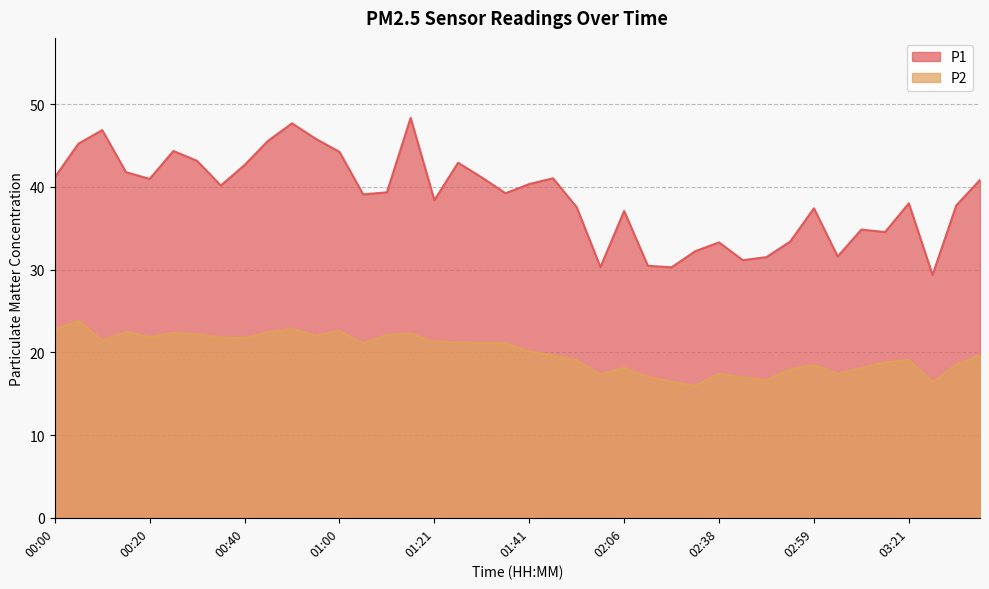

Reading right to left, transcribe all the data shown in this chart.

P1: 40.8	37.8	29.4	38.0	34.5	34.8	31.6	37.4	33.4	31.5	31.1	33.3	32.2	30.3	30.4	37.1	30.3	37.5	41.0	40.3	39.2	41.1	42.9	38.4	48.3	39.3	39.1	44.2	45.8	47.7	45.6	42.6	40.1	43.1	44.3	41.0	41.8	46.9	45.2	41.1
P2: 19.6	18.5	16.4	19.1	18.8	18.1	17.4	18.5	17.9	16.6	16.9	17.4	15.9	16.4	17.0	18.1	17.3	19.0	19.6	20.1	21.1	21.1	21.2	21.2	22.2	22.1	21.1	22.6	22.0	22.8	22.4	21.8	21.8	22.1	22.4	21.8	22.5	21.4	23.8	22.7